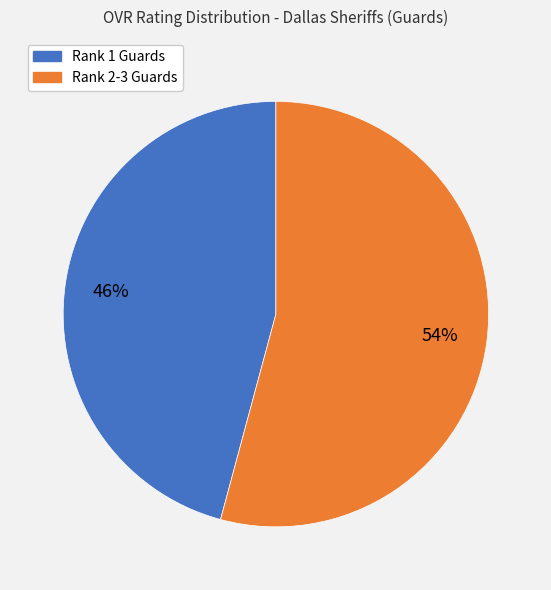

Is there any slice that represents more than half of the pie?

Yes